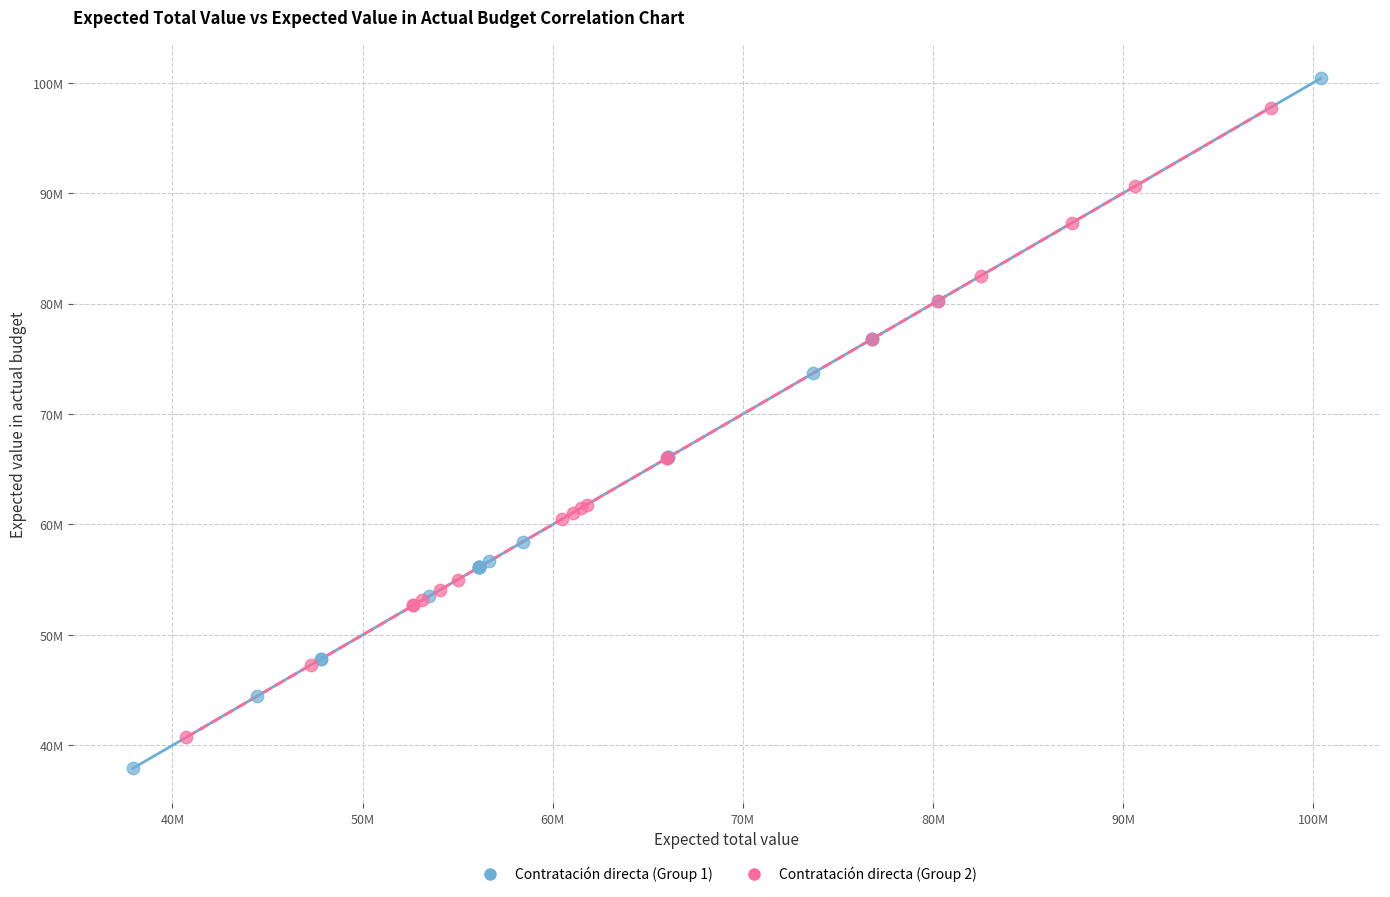

Which series contains the lowest Y value?

Contratación directa (Group 1)